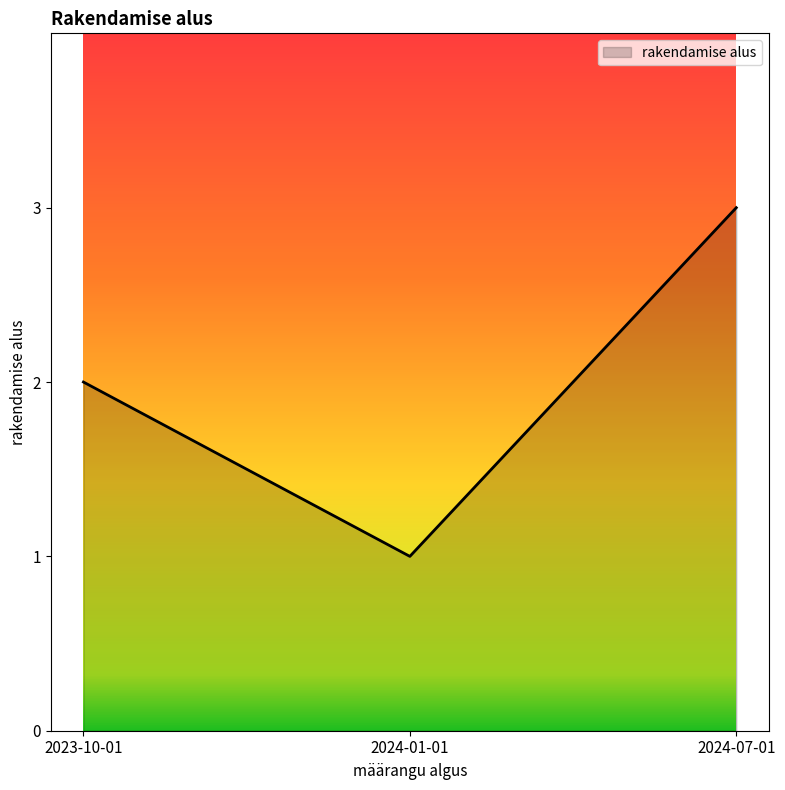

What position from the left is 2024-07-01?

3